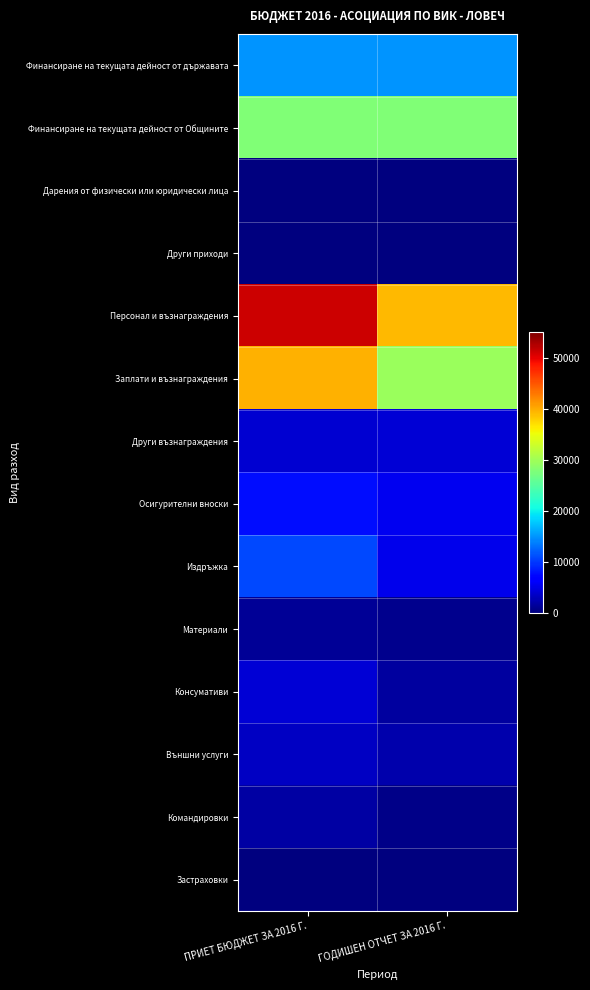

Which category has the lowest value across all series?

ПРИЕТ БЮДЖЕТ ЗА 2016 Г.